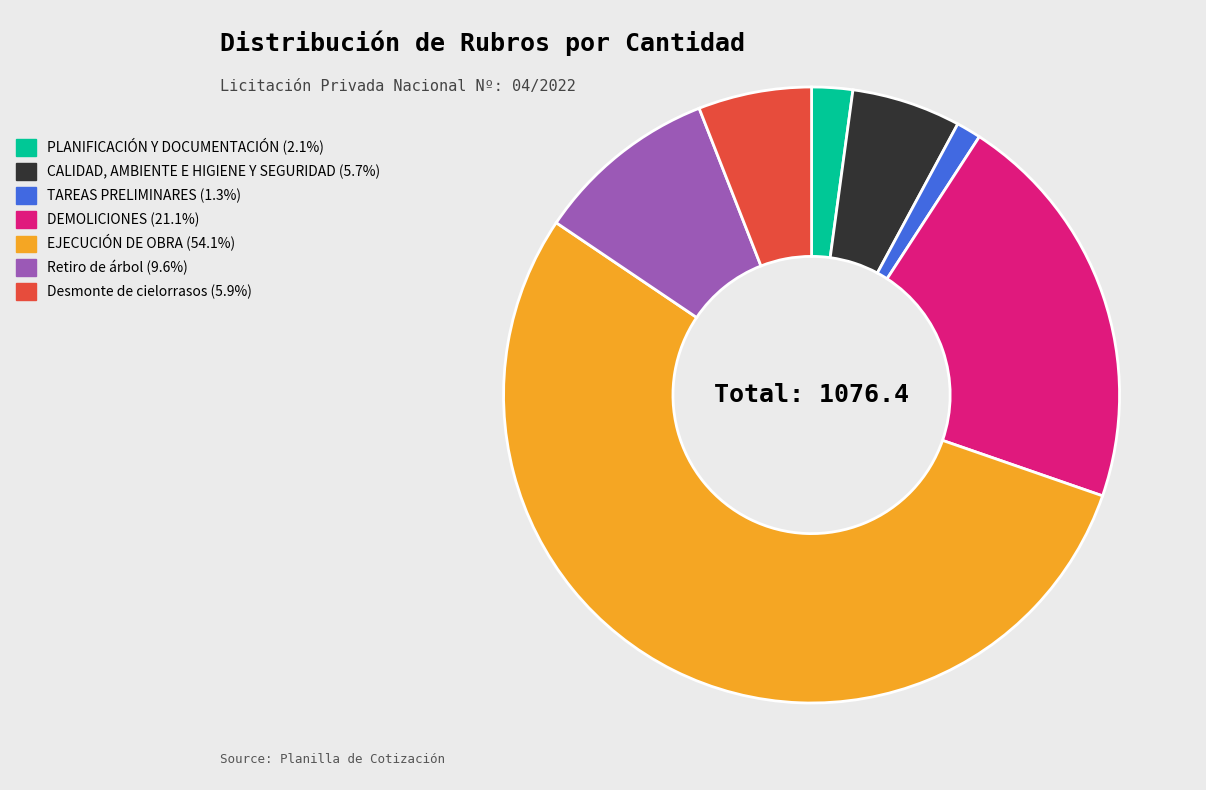

Count the number of slices in the pie.

7